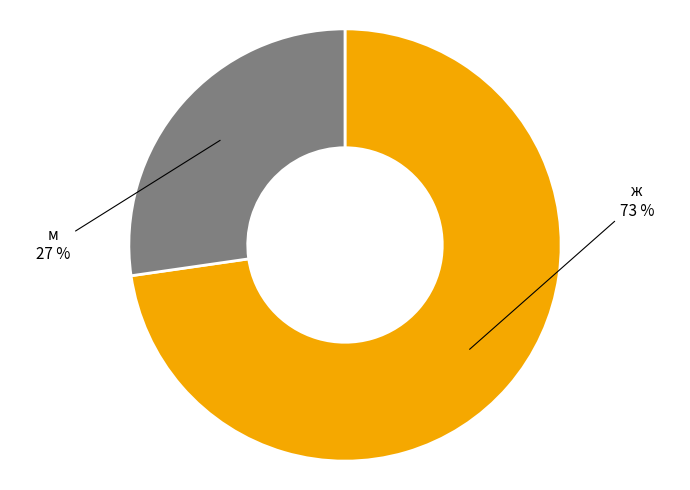

To the nearest percent, what is the combined percentage of ж and м?

100%